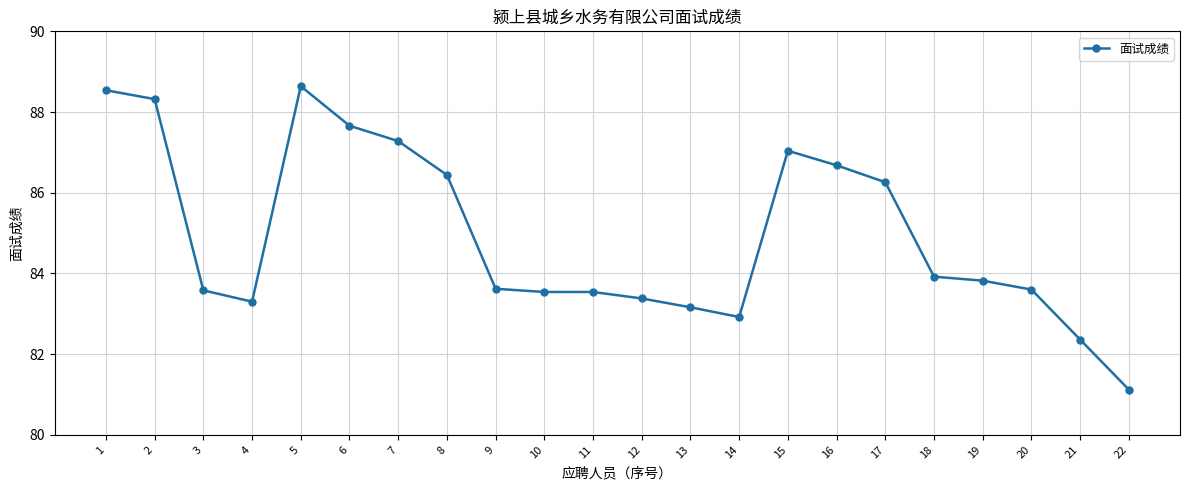

Is it true that the value at 19 is 83.8?

True